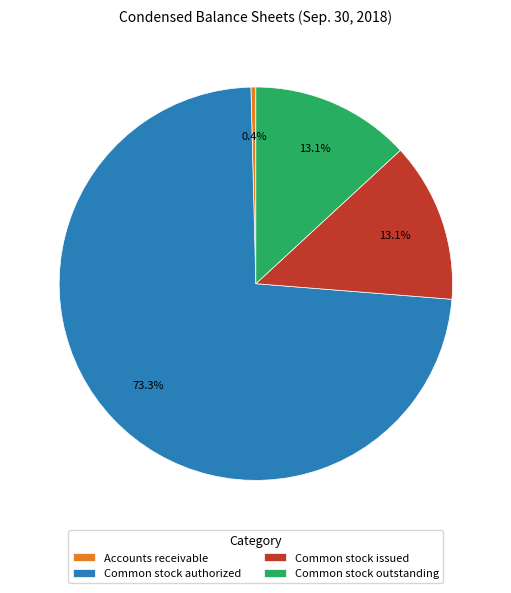

Between Common stock issued and Common stock authorized, which is larger?

Common stock authorized